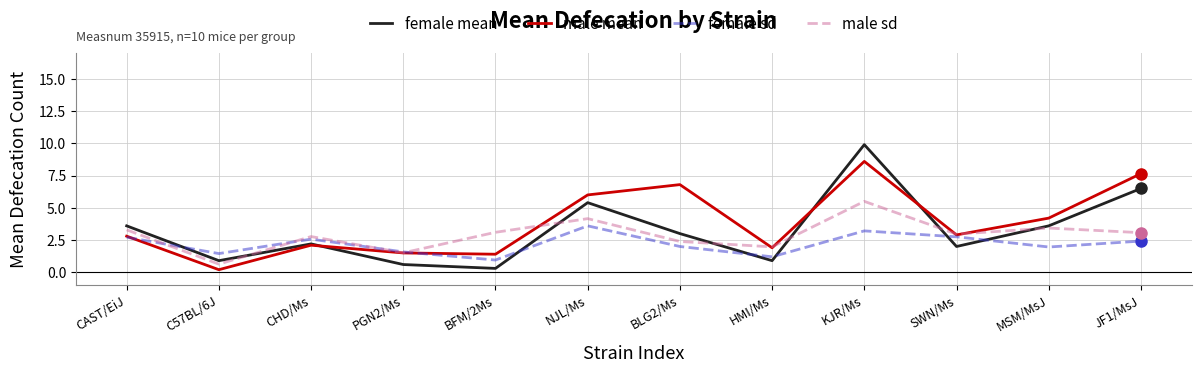

Is it true that female mean equals 9.9 at KJR/Ms?

True